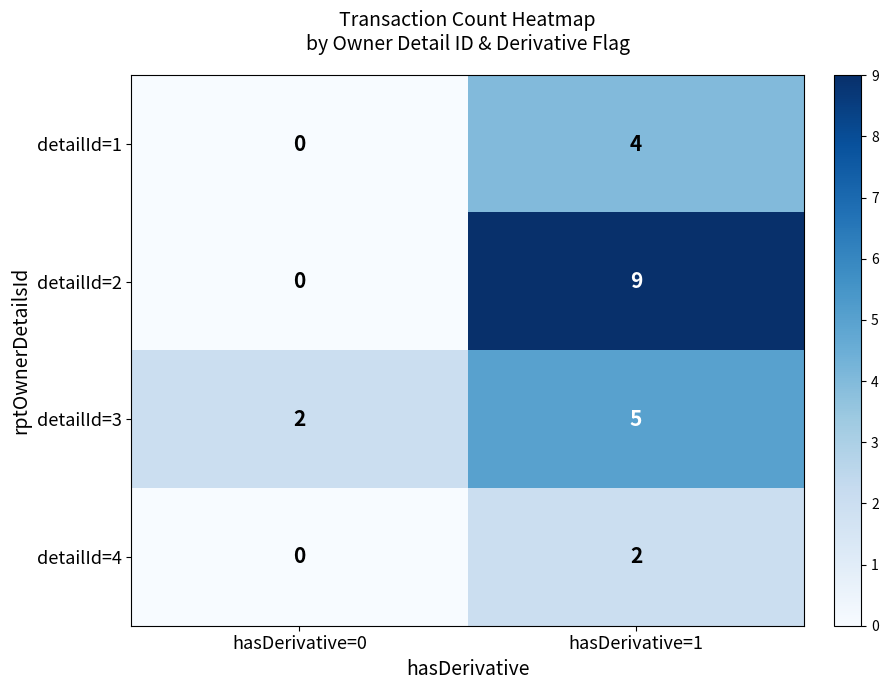

Rank the series by their maximum value, from lowest to highest.

detailId=4, detailId=1, detailId=3, detailId=2